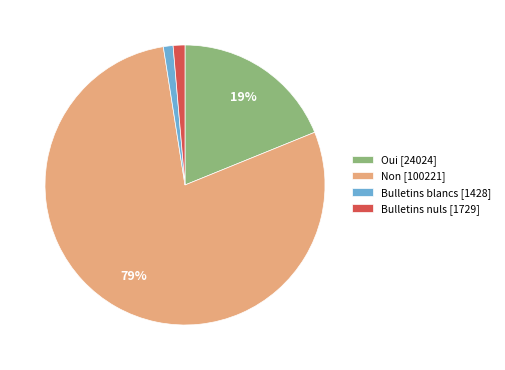

True or false: Oui accounts for 19% of the total.

True